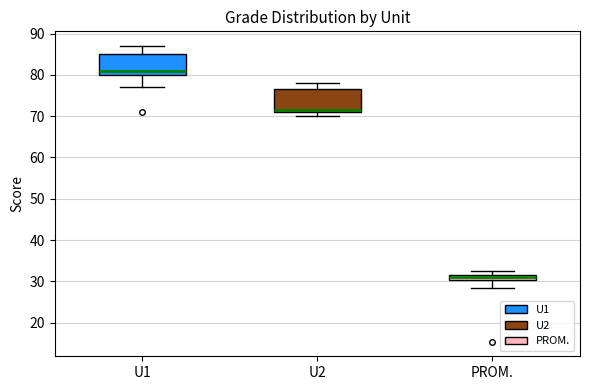

Which box has the highest median line?

U1